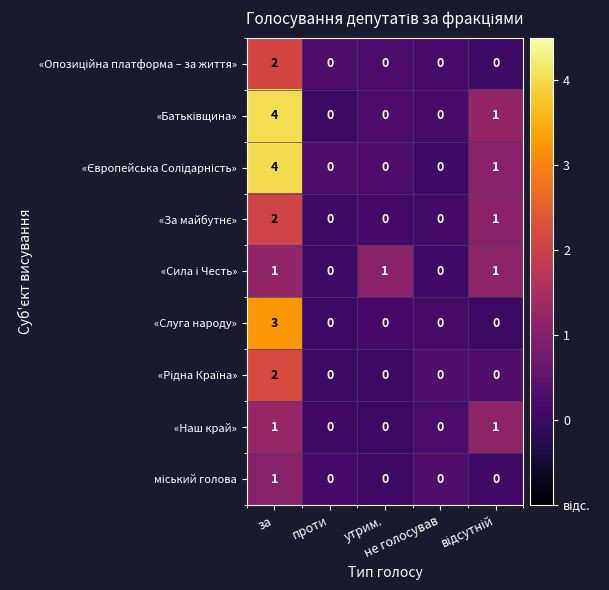

What is the greatest value displayed?

4